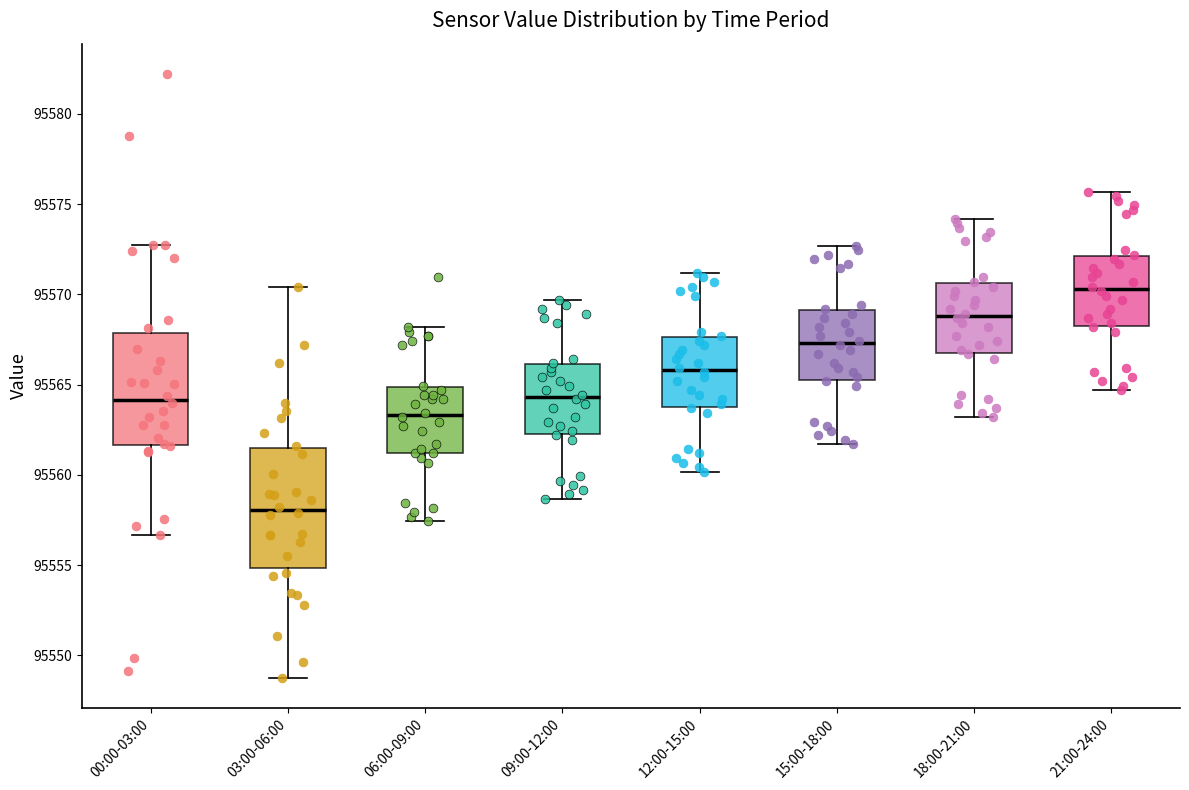

Reading left to right, read every box against the y-axis: the position of its median line, the range the box covers, and the ends of its whiskers. The values are not printed on the chart, so give them approximately, as read against the axis.

00:00-03:00: median 95564.0, box 95561.5 to 95568.0, whiskers 95556.5 to 95572.5
03:00-06:00: median 95558.0, box 95555.0 to 95561.5, whiskers 95549.0 to 95570.5
06:00-09:00: median 95563.5, box 95561.0 to 95565.0, whiskers 95557.5 to 95568.0
09:00-12:00: median 95564.5, box 95562.5 to 95566.0, whiskers 95558.5 to 95569.5
12:00-15:00: median 95566.0, box 95564.0 to 95567.5, whiskers 95560.0 to 95571.0
15:00-18:00: median 95567.5, box 95565.5 to 95569.0, whiskers 95561.5 to 95572.5
18:00-21:00: median 95569.0, box 95567.0 to 95570.5, whiskers 95563.0 to 95574.0
21:00-24:00: median 95570.5, box 95568.5 to 95572.0, whiskers 95564.5 to 95575.5